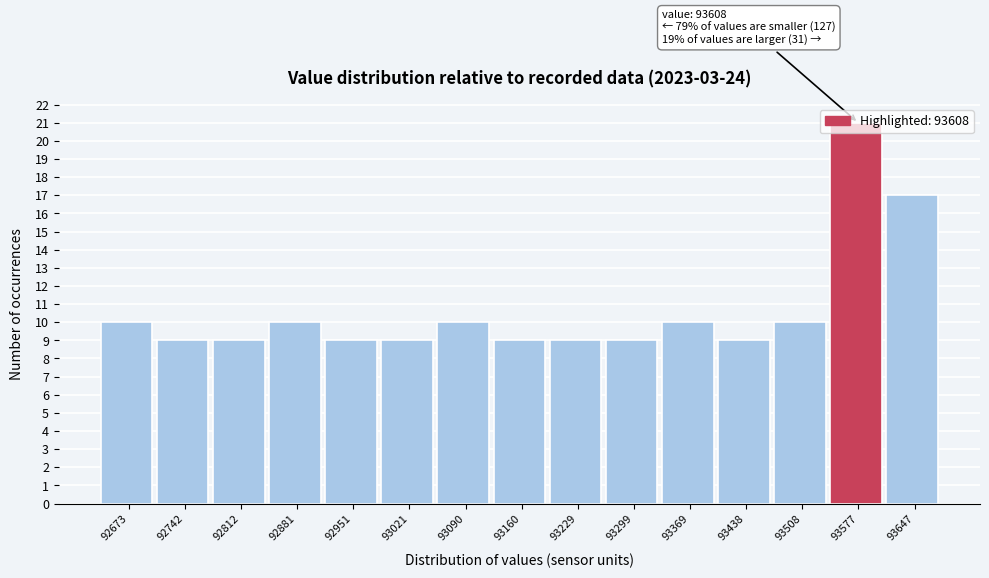

Between 92812 and 92881, which is larger?

92881